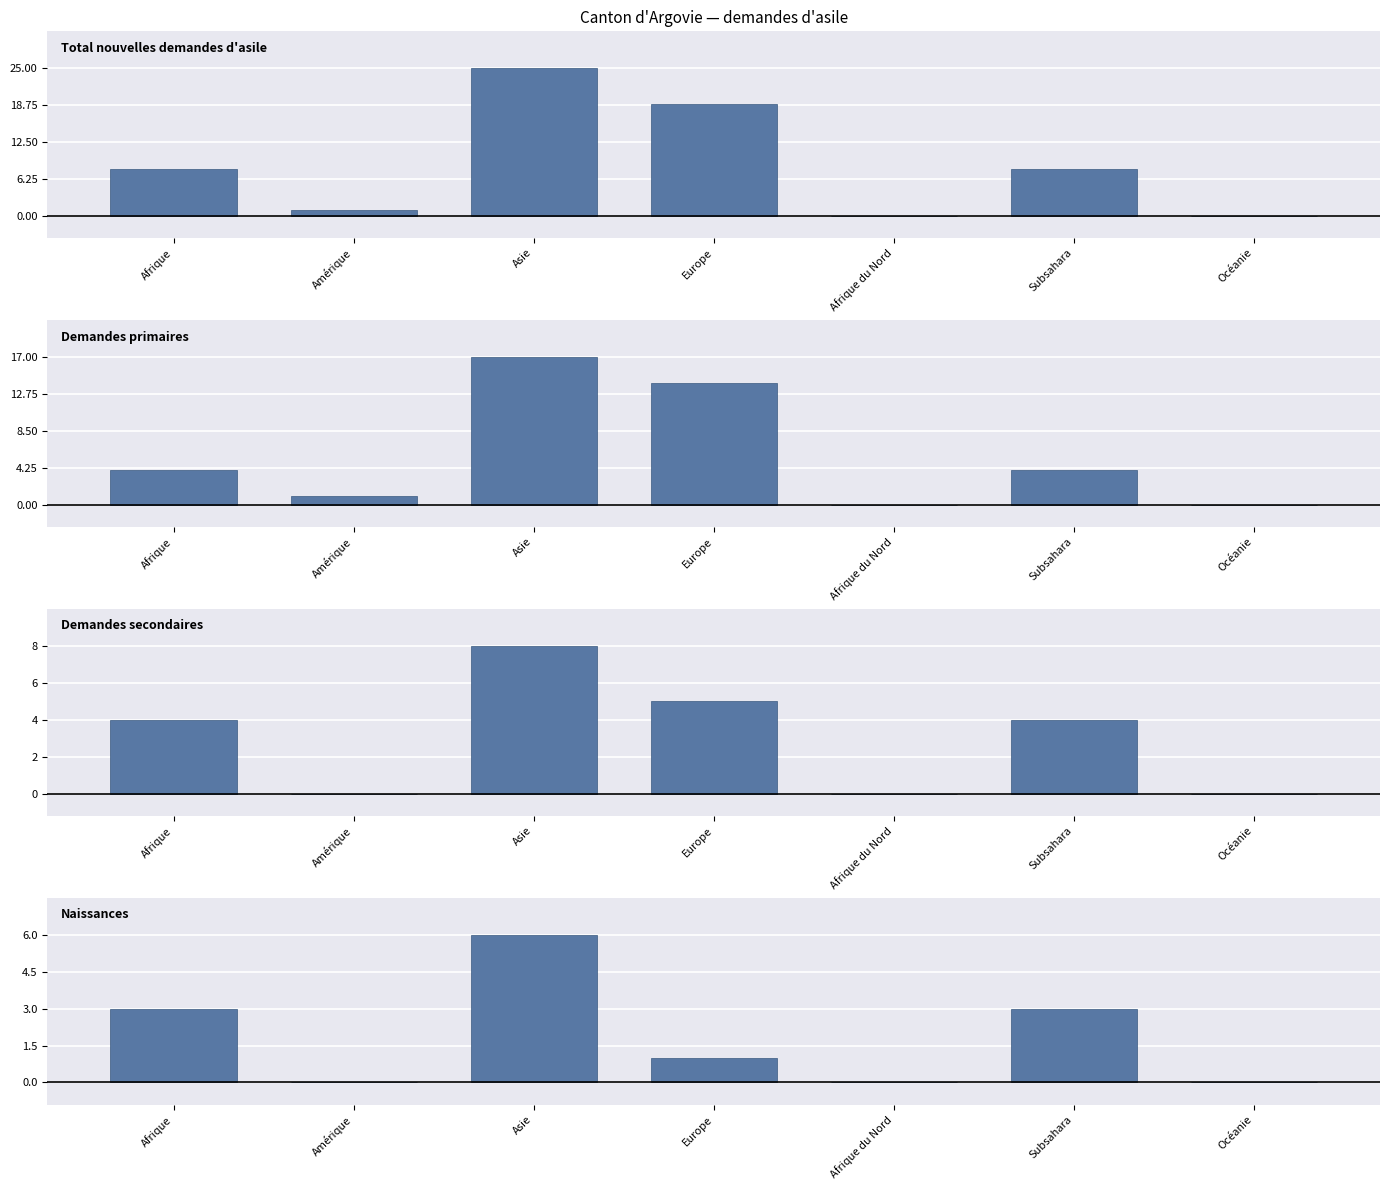

What is the maximum value shown in the chart?

25